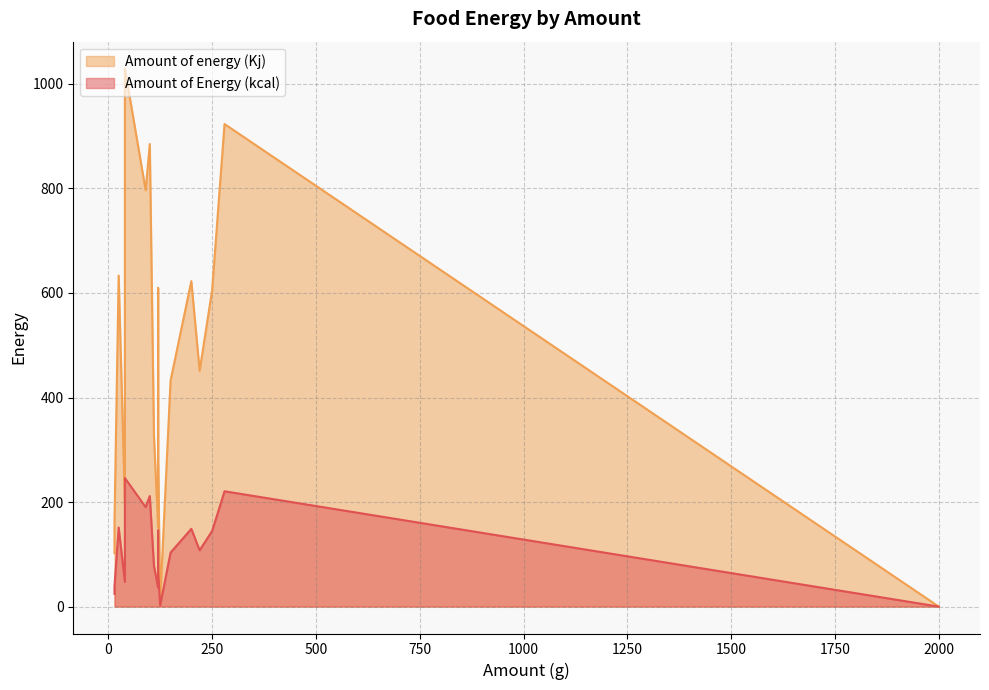

Which has a higher value, 120 or 280?

280